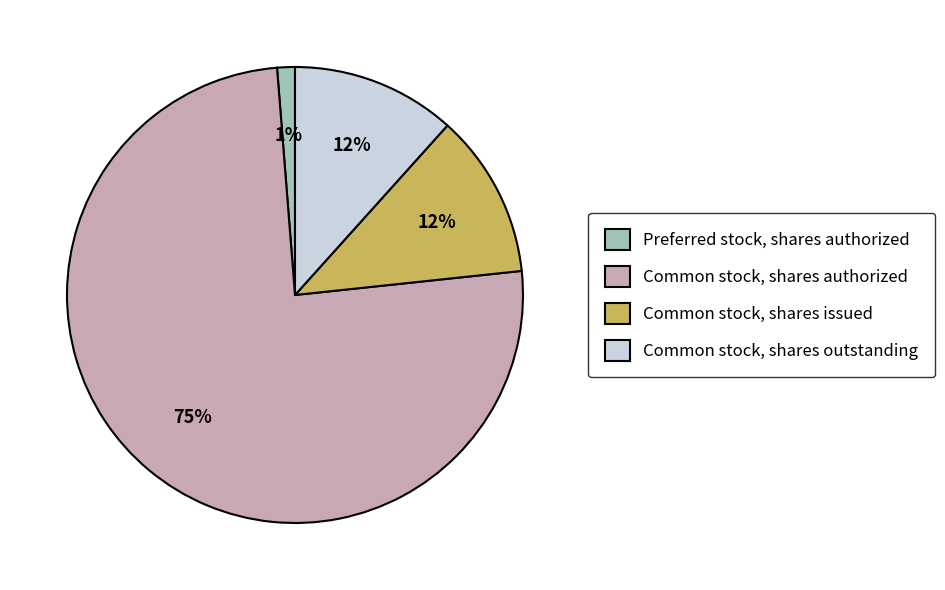

Is it true that Common stock, shares authorized is 75% of the pie?

True